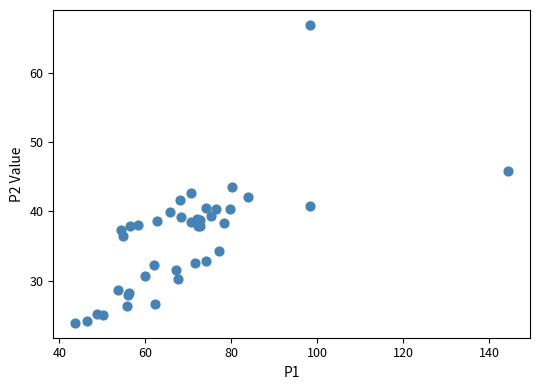

What Y value in the scatter plot is closest to 45?

45.8